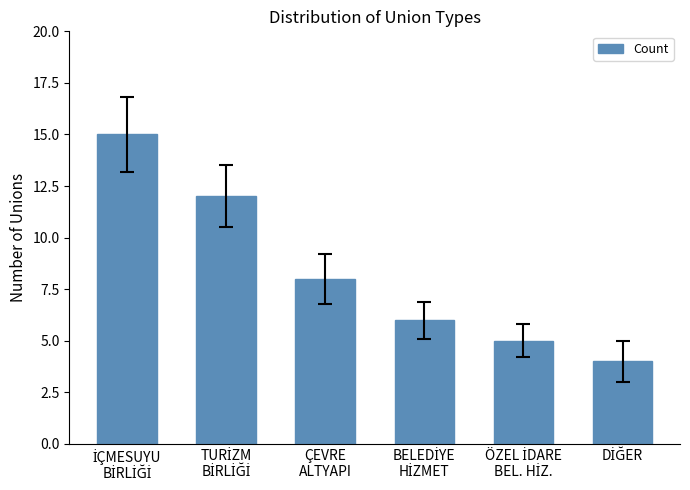

How many series are shown in this chart?

1